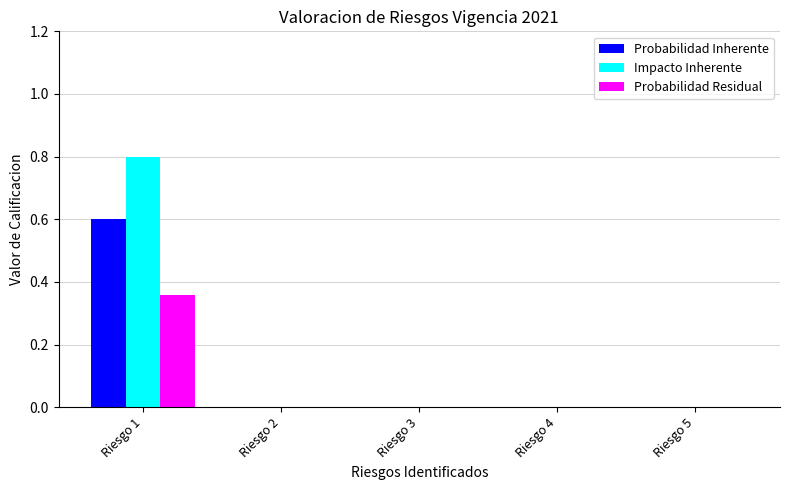

Which series has the largest range (max minus min)?

Impacto Inherente